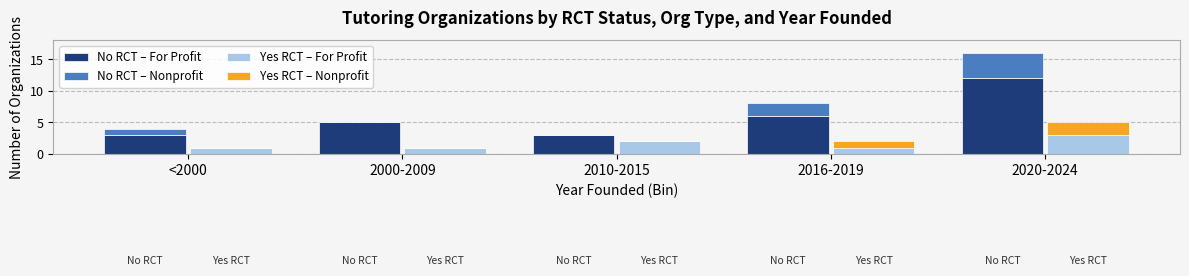

The Yes RCT – Nonprofit series shows 0 at 2016-2019. True or false?

False